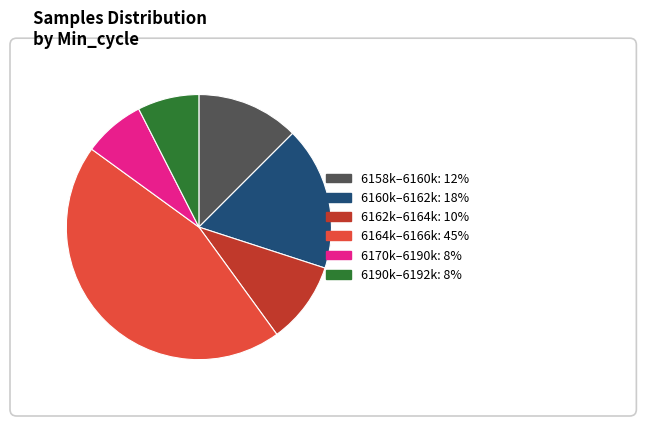

Is there a majority slice in this chart?

No